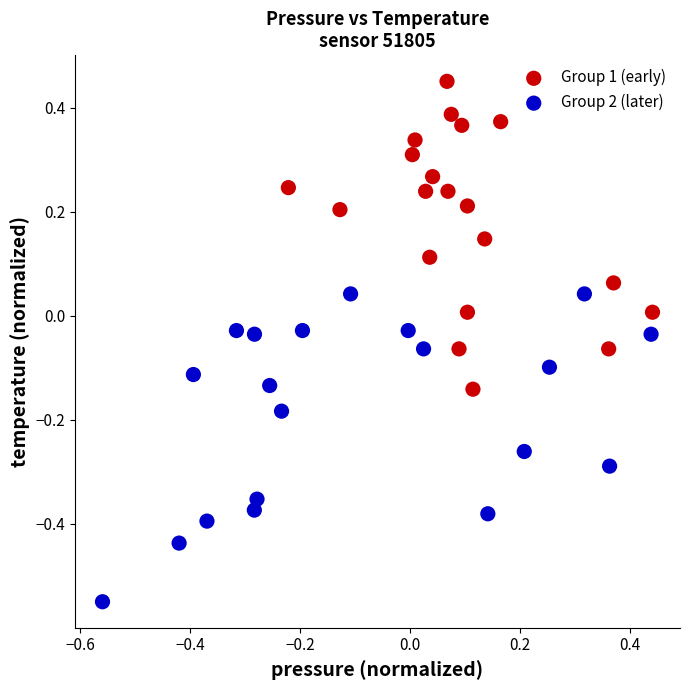

Which series contains the lowest Y value?

Group 2 (later)